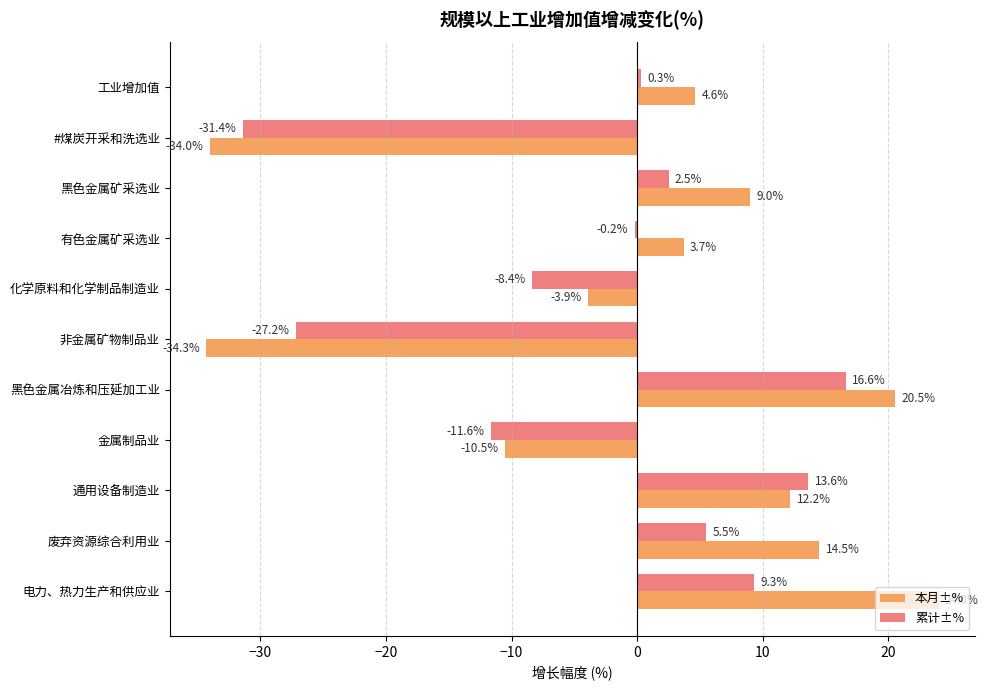

Which series has the largest total across all categories?

本月±%